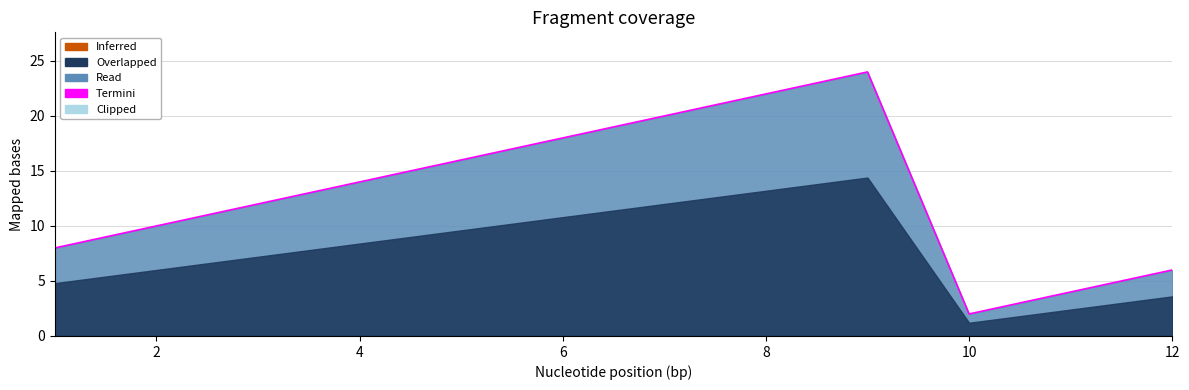

Does the chart have visible grid lines?

Yes